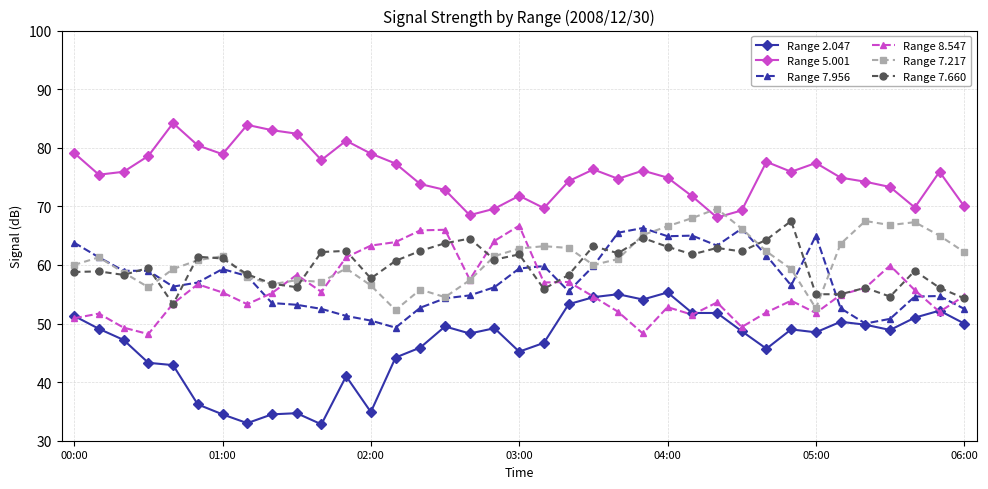

How many intersections are there between Range 7.217 and Range 5.001?

2